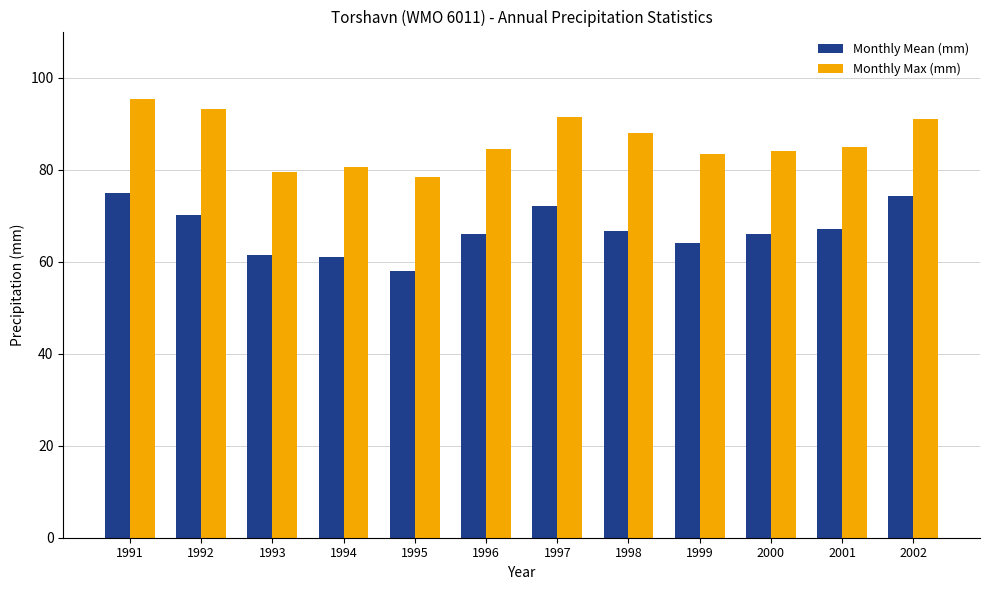

True or false: Monthly Max (mm) has a value of 148.9 at 1991.

False